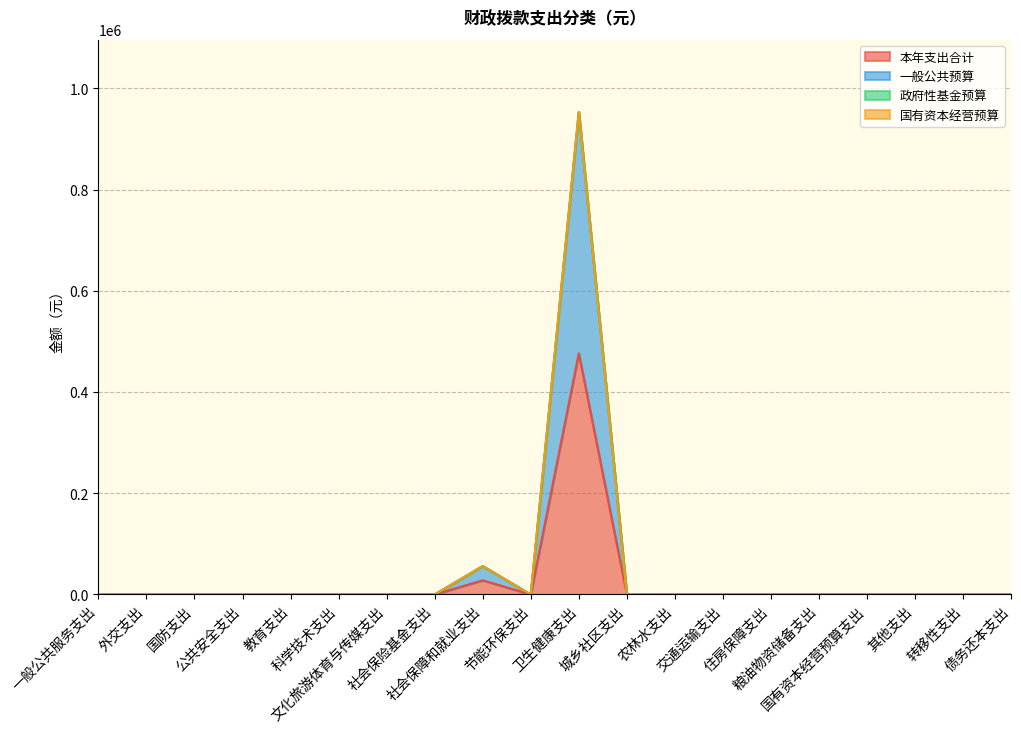

Between 外交支出 and 文化旅游体育与传媒支出, which is larger?

外交支出